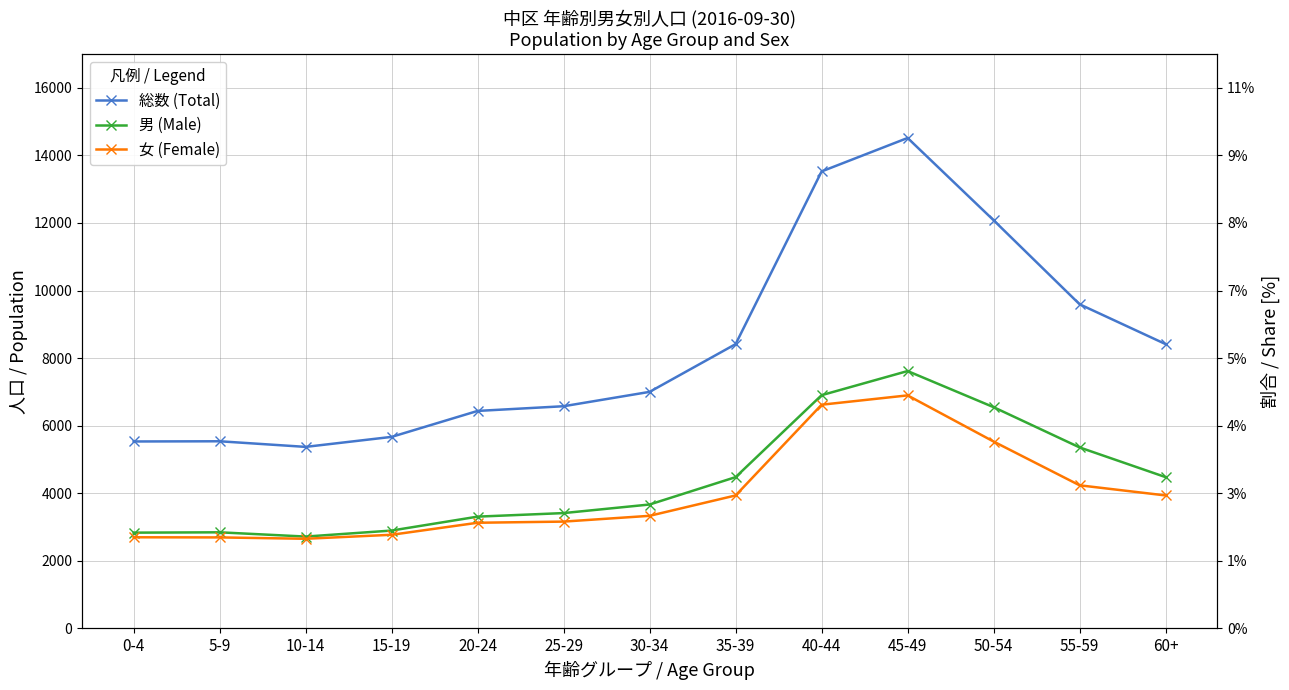

True or false: 男 (Male) has a value of 1410 at 20-24.

False